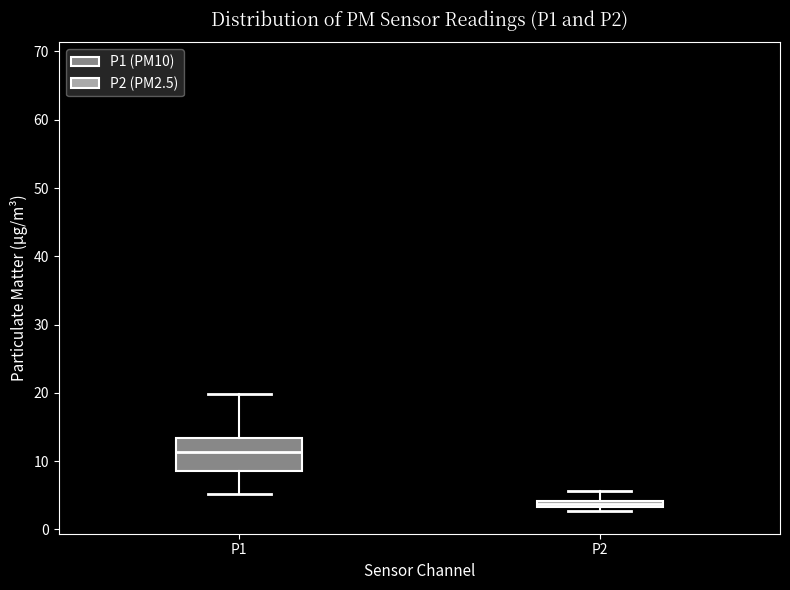

Comparing the boxes themselves (not the whiskers), which one is the tallest?

P1